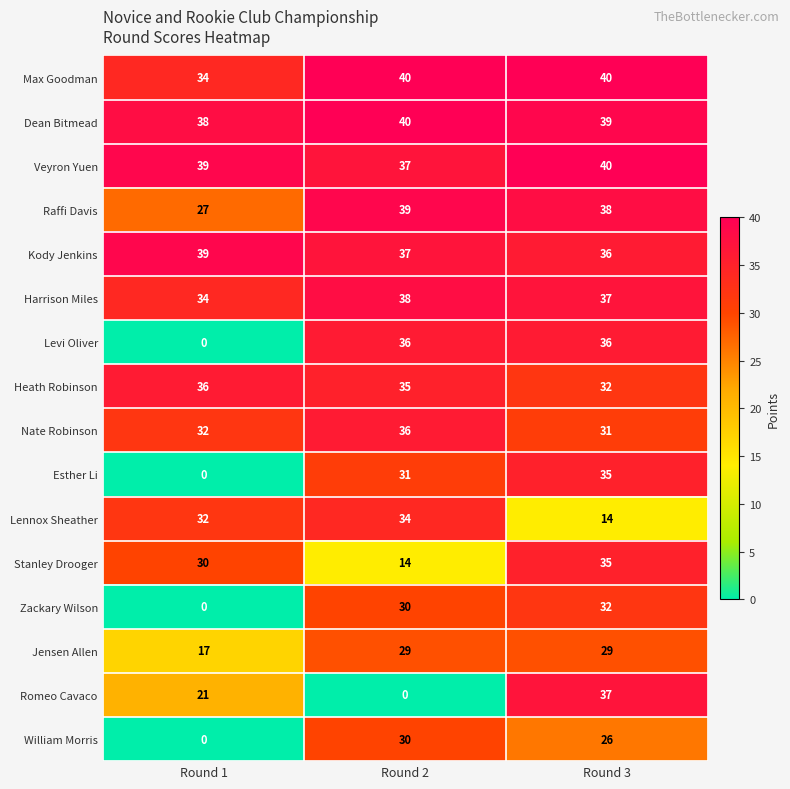

Count the Esther Li values in the range 0 to 35.

3